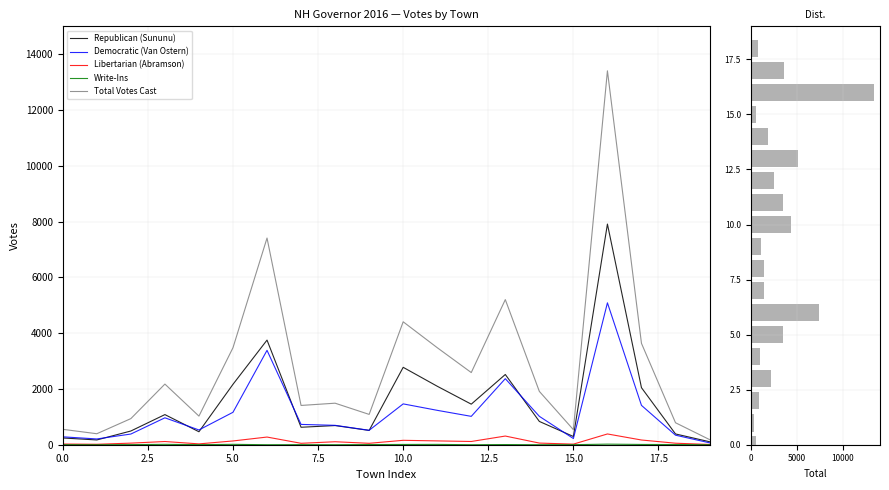

True or false: Libertarian (Abramson) has a value of 9 at 19.

True